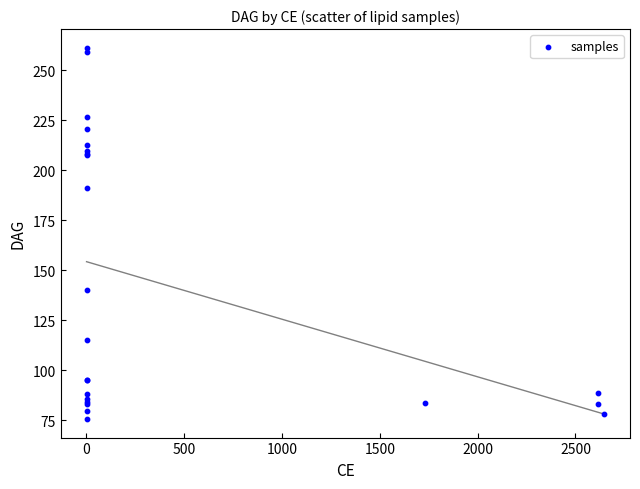

What Y value in the scatter plot is closest to 168?

191.4